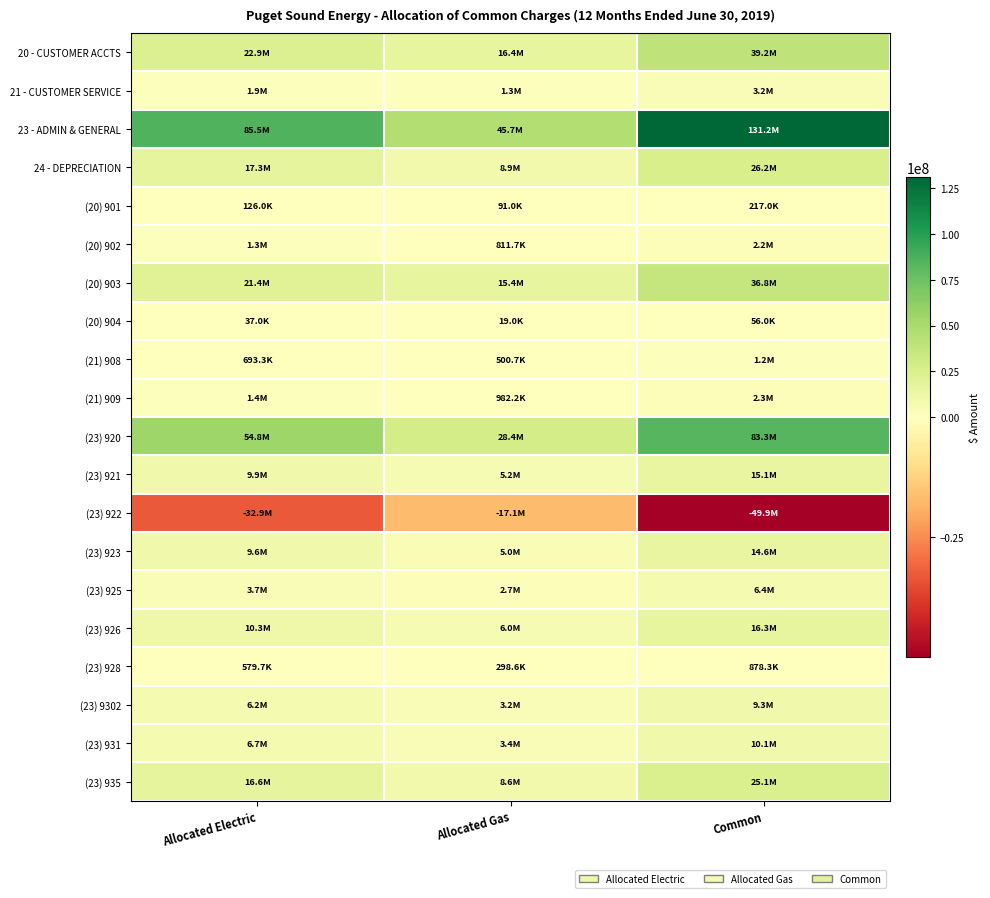

How many data points does each series have?

3